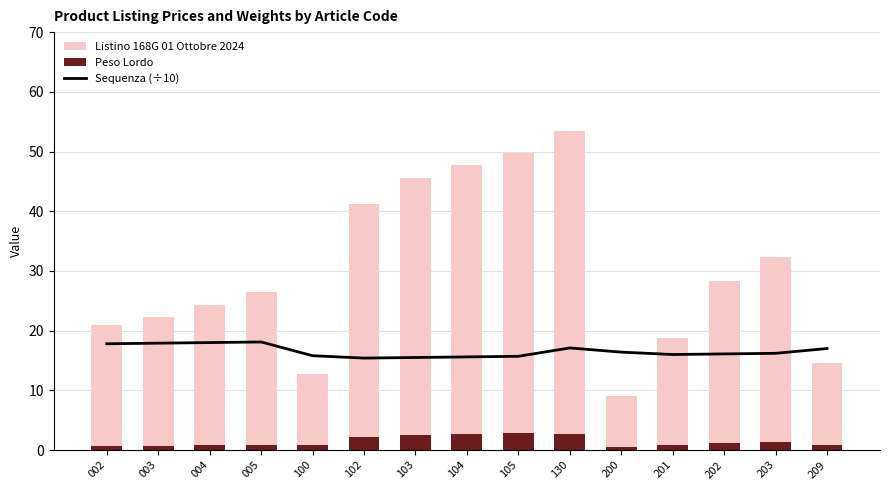

List the series in order of their overall mean, highest first.

Listino 168G 01 Ottobre 2024, Sequenza (÷10), Peso Lordo